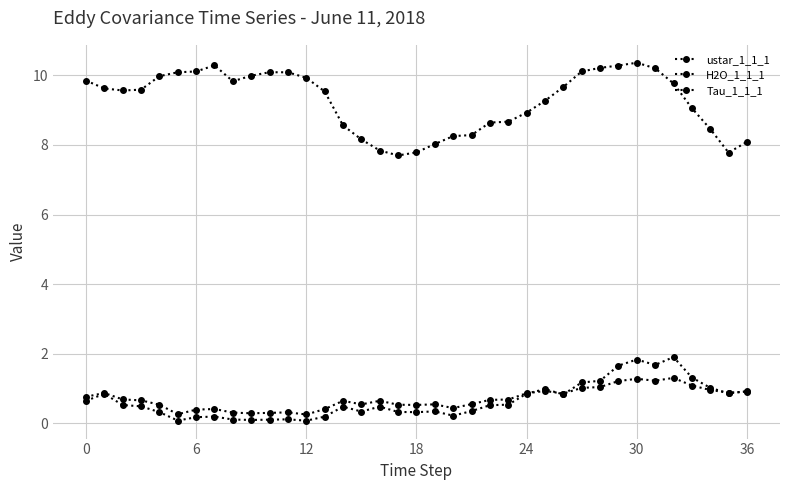

What is the label of the 23rd point from the left?

22